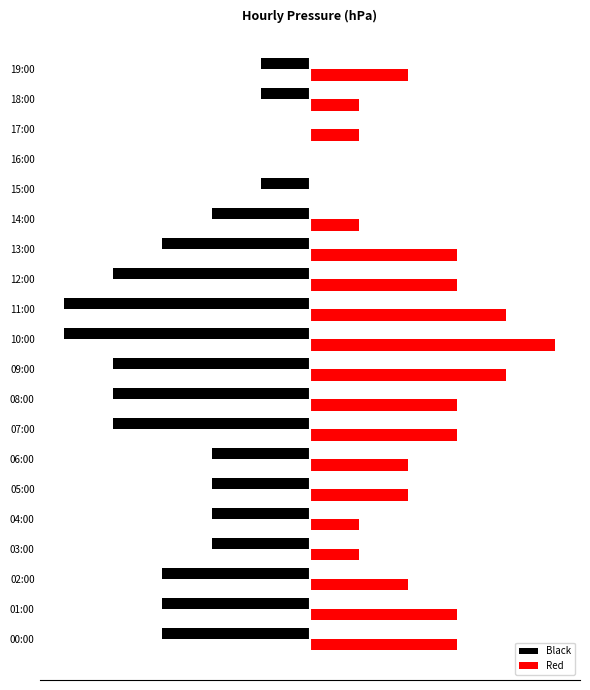

Reading left to right, extract all data points from this chart.

Black: -3	-3	-3	-2	-2	-2	-2	-4	-4	-4	-5	-5	-4	-3	-2	-1	0	0	-1	-1
Red: 3	3	2	1	1	2	2	3	3	4	5	4	3	3	1	0	0	1	1	2